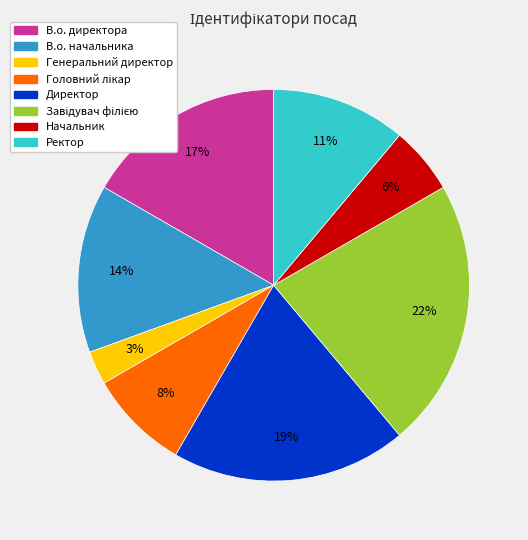

Between Директор and Начальник, which is larger?

Директор